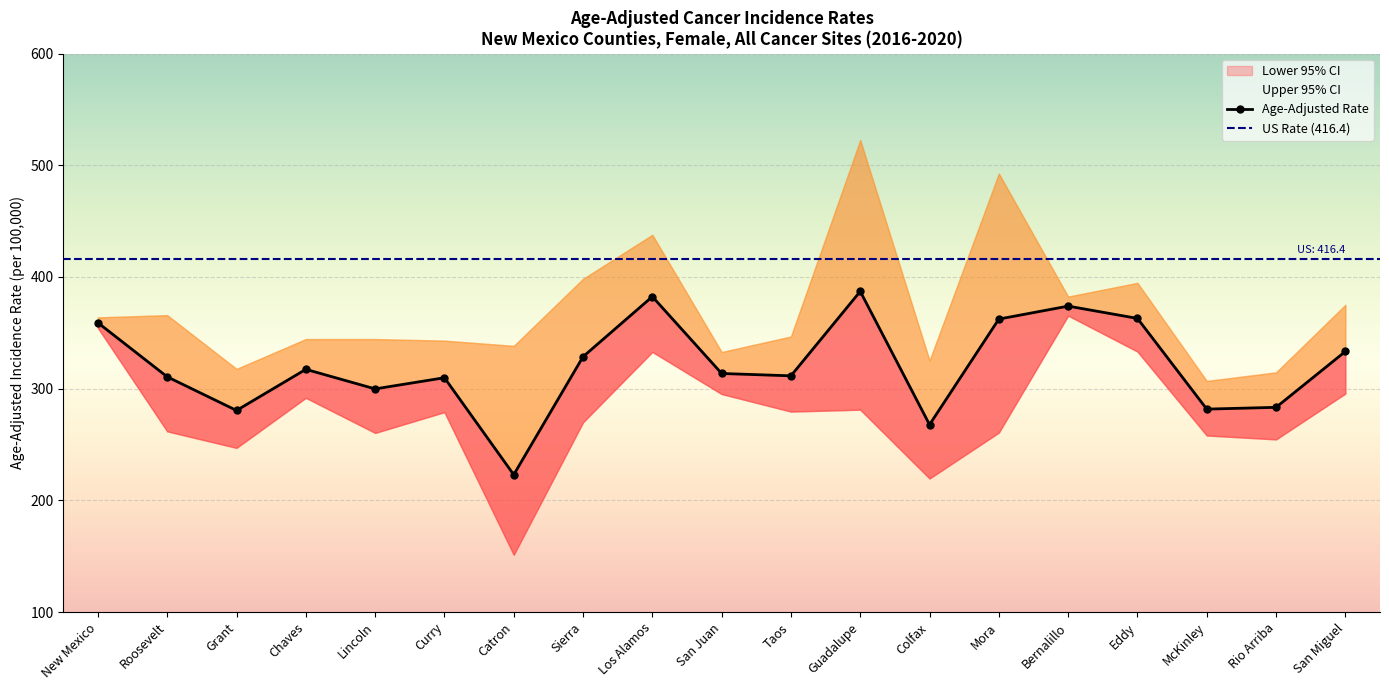

Between Chaves and Mora, which series saw the biggest shift?

Upper 95% CI